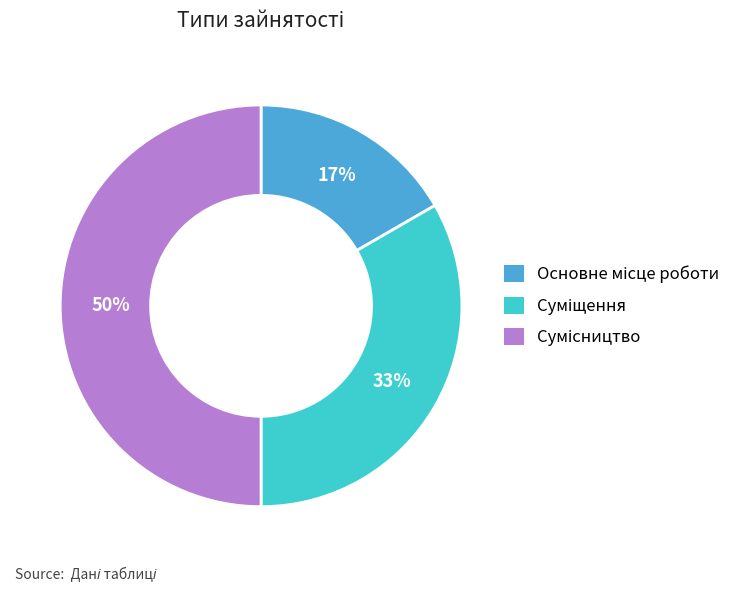

To the nearest percent, what is the average slice percentage?

33%